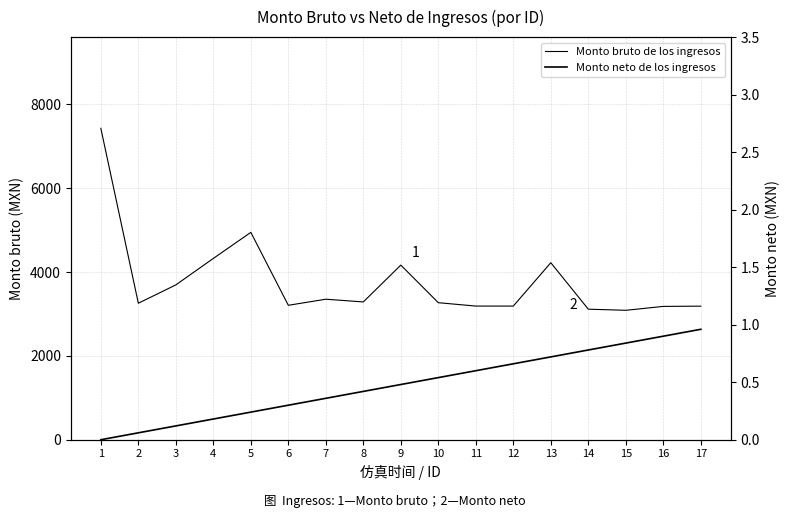

What is the difference between the second highest and minimum values in the Monto neto de los ingresos series?

0.9